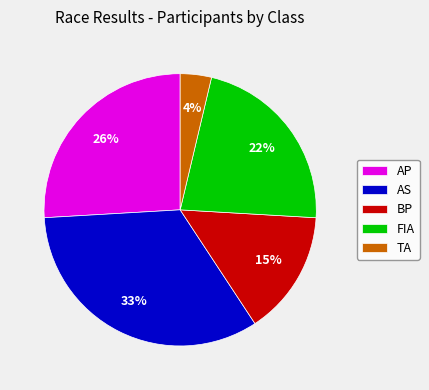

Is it true that BP is 21% of the pie?

False